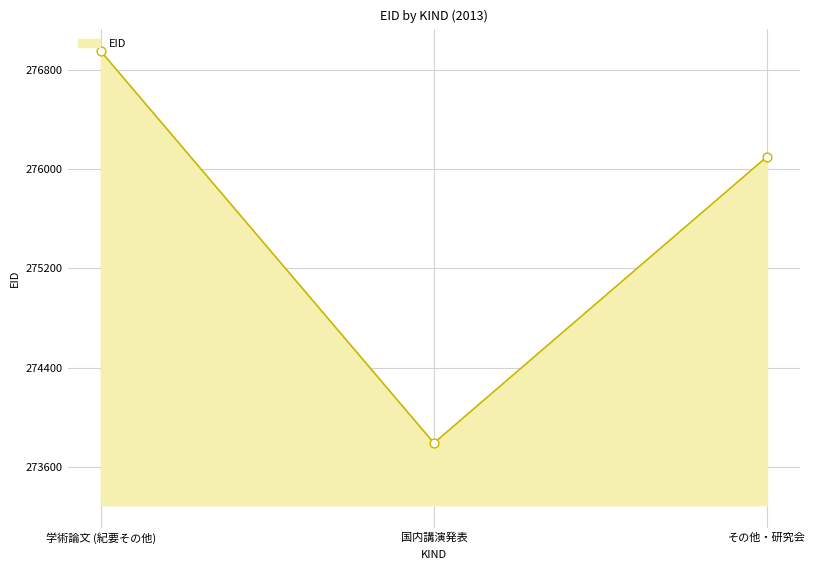

Between 学術論文 (紀要その他) and その他・研究会, which is larger?

学術論文 (紀要その他)